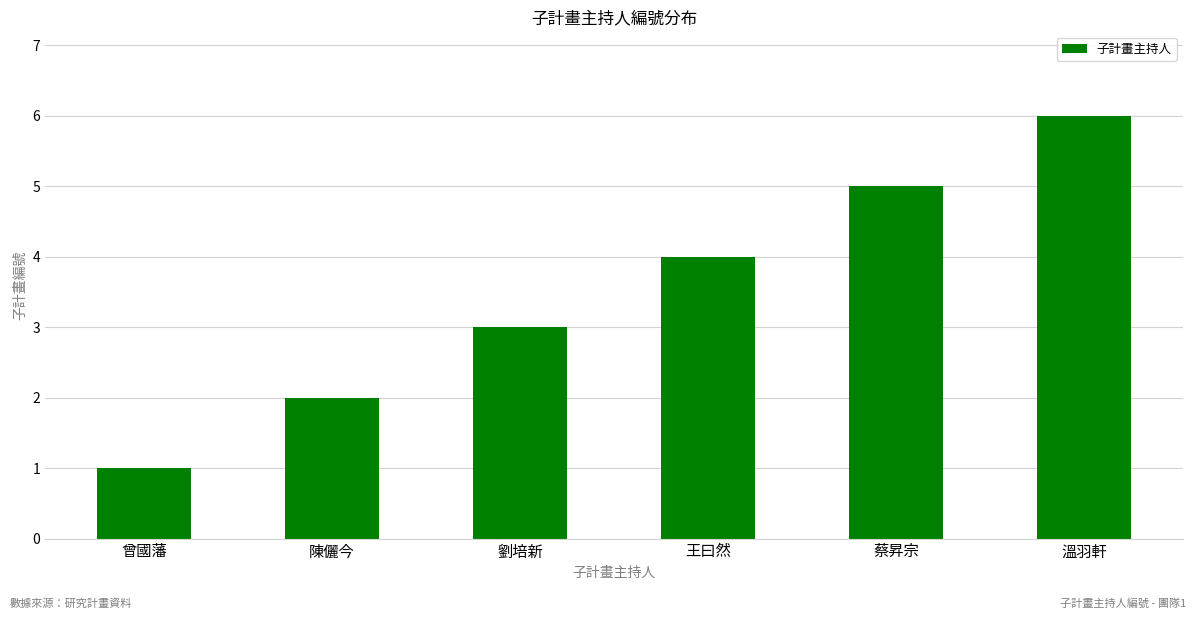

What is the sum of the values at 溫羽軒 and 王曰然?

10